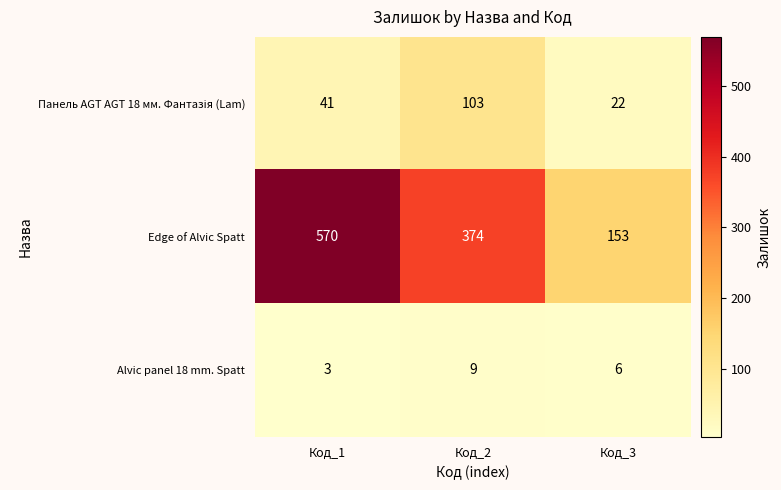

What is the approximate value of Edge of Alvic Spatt at Код_2?

374